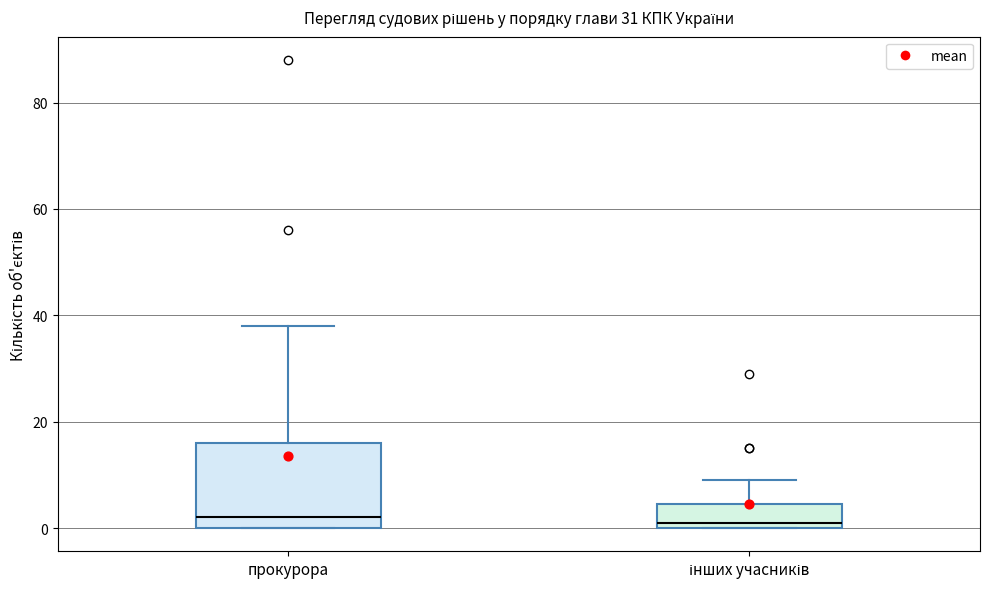

Comparing the boxes themselves (not the whiskers), which one is the tallest?

прокурора